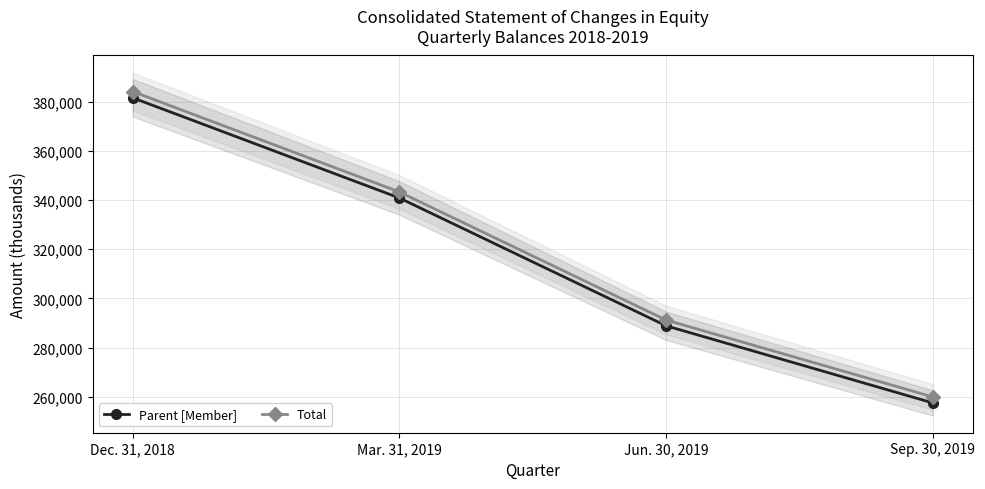

Between Jun. 30, 2019 and Sep. 30, 2019, which series saw the biggest shift?

Parent [Member]